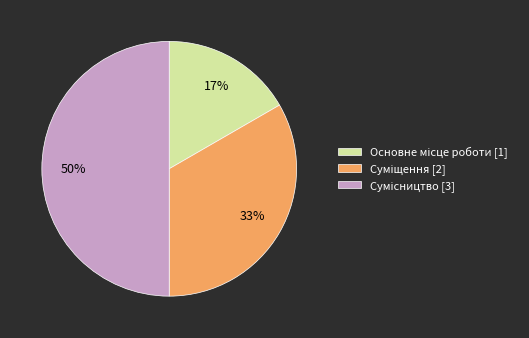

To the nearest percent, what is the difference between the largest and smallest slice percentages?

33%